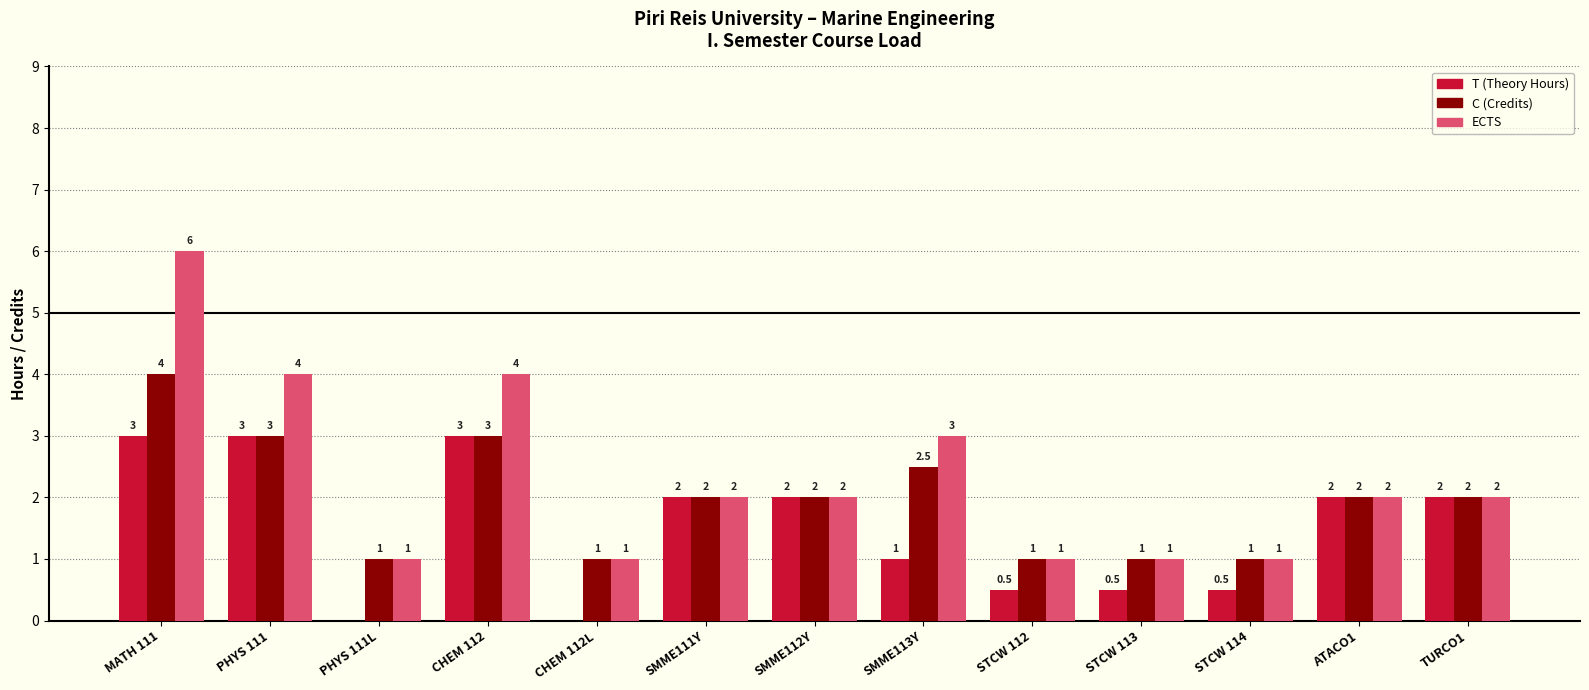

Reading left to right, extract all data points from this chart.

T (Theory Hours): 3.0	3.0	0.0	3.0	0.0	2.0	2.0	1.0	0.5	0.5	0.5	2.0	2.0
C (Credits): 4.0	3.0	1.0	3.0	1.0	2.0	2.0	2.5	1.0	1.0	1.0	2.0	2.0
ECTS: 6.0	4.0	1.0	4.0	1.0	2.0	2.0	3.0	1.0	1.0	1.0	2.0	2.0